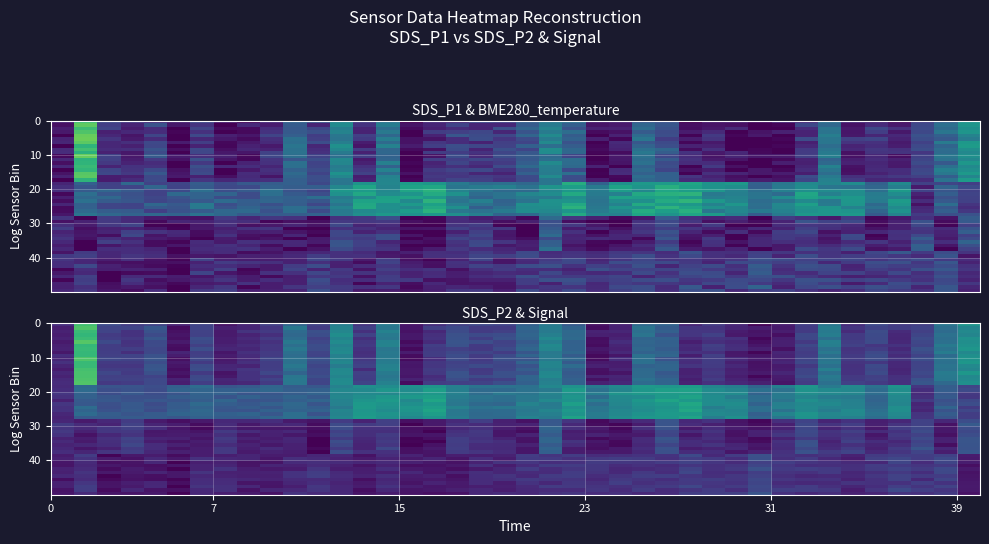

Is it true that SDS_P1 equals 0.7 at 39?

False